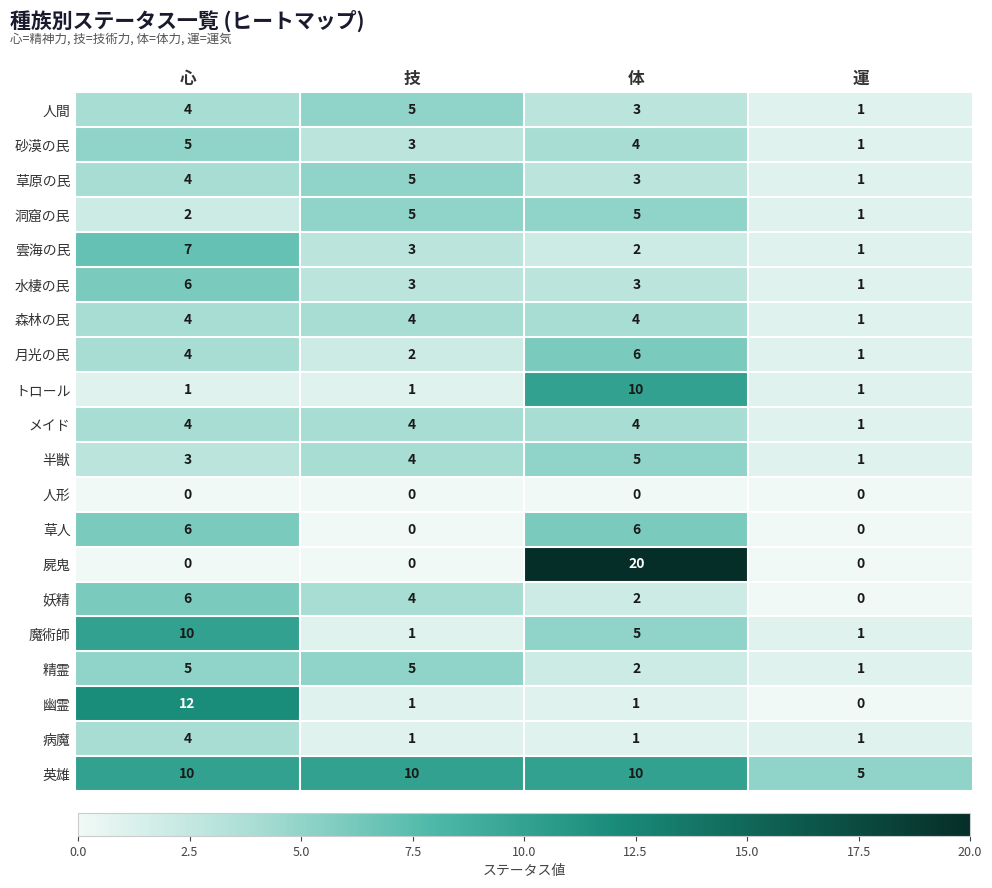

What is the sum of all 魔術師 values?

17